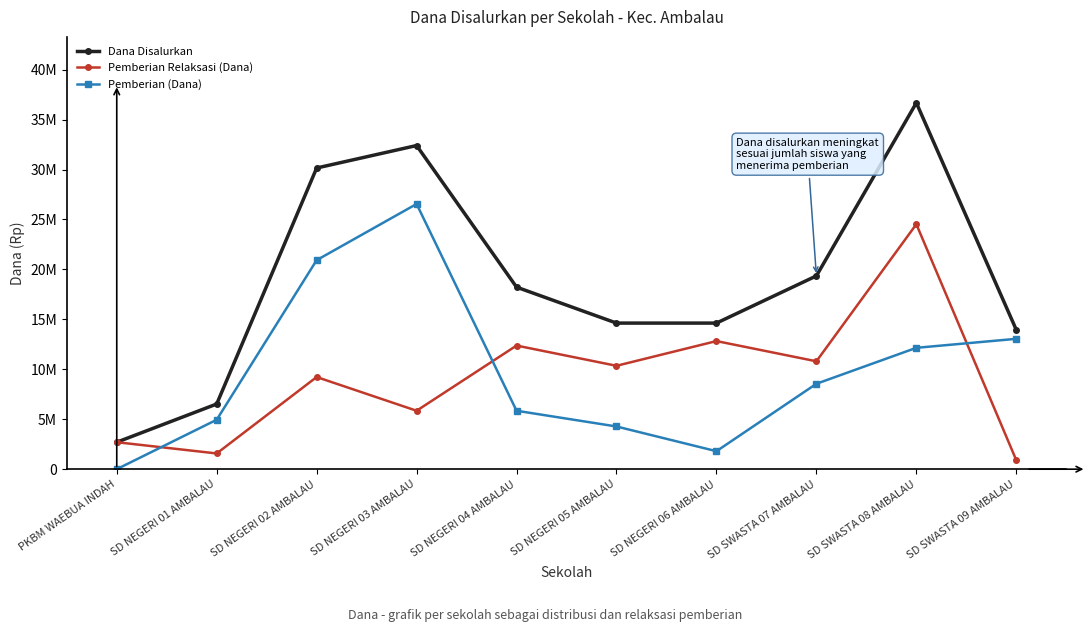

List the series in order of their peak value, highest first.

Dana Disalurkan, Pemberian (Dana), Pemberian Relaksasi (Dana)